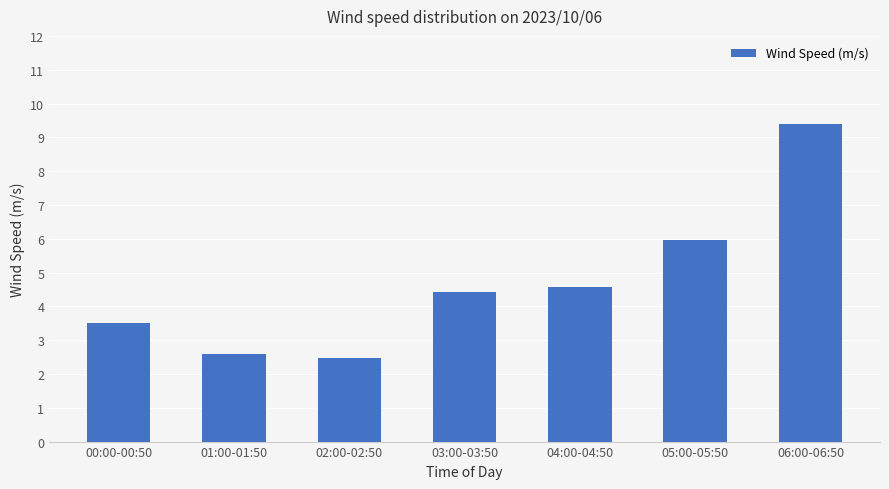

Approximately how many times larger is the value at 04:00-04:50 compared to 05:00-05:50?

0.8